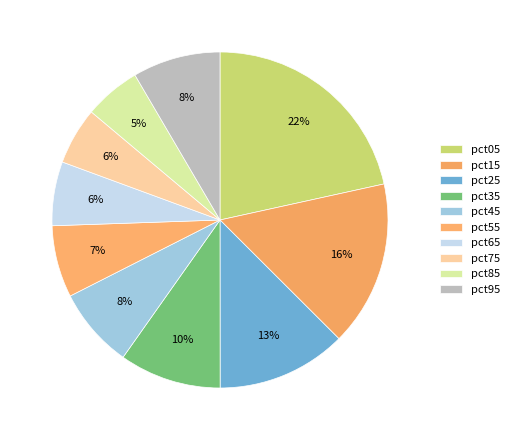

To the nearest percent, what is the combined percentage of pct45 and pct75?

13%